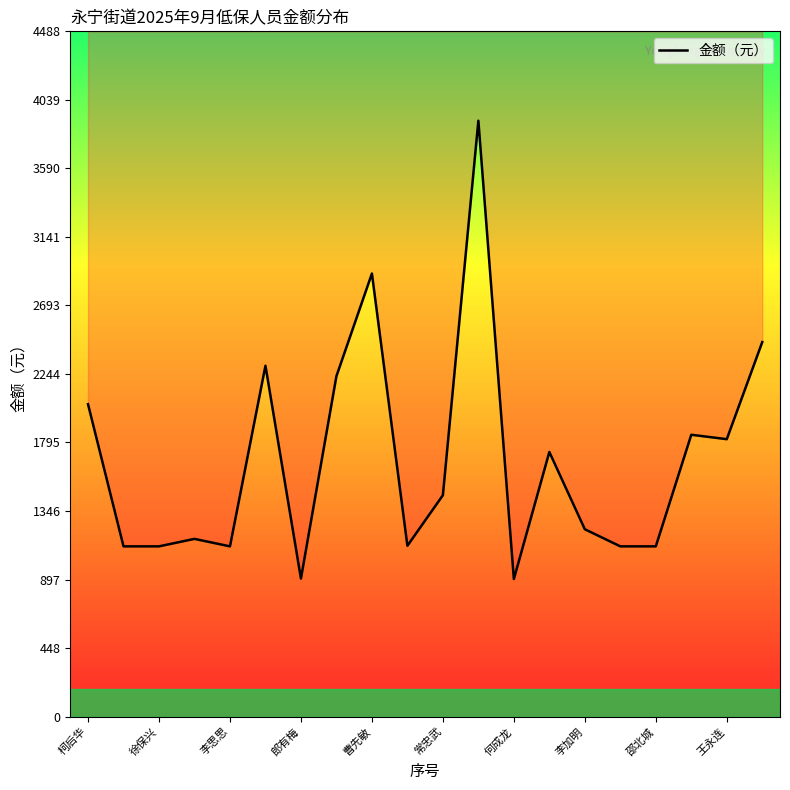

How many interior local peaks (higher than both neighbors) does the data have?

6